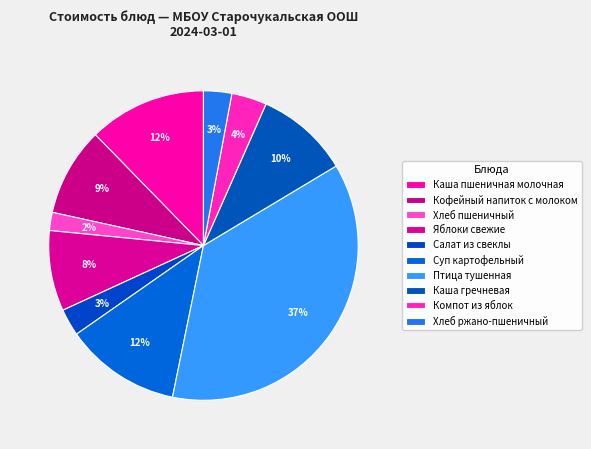

Count the number of slices in the pie.

10